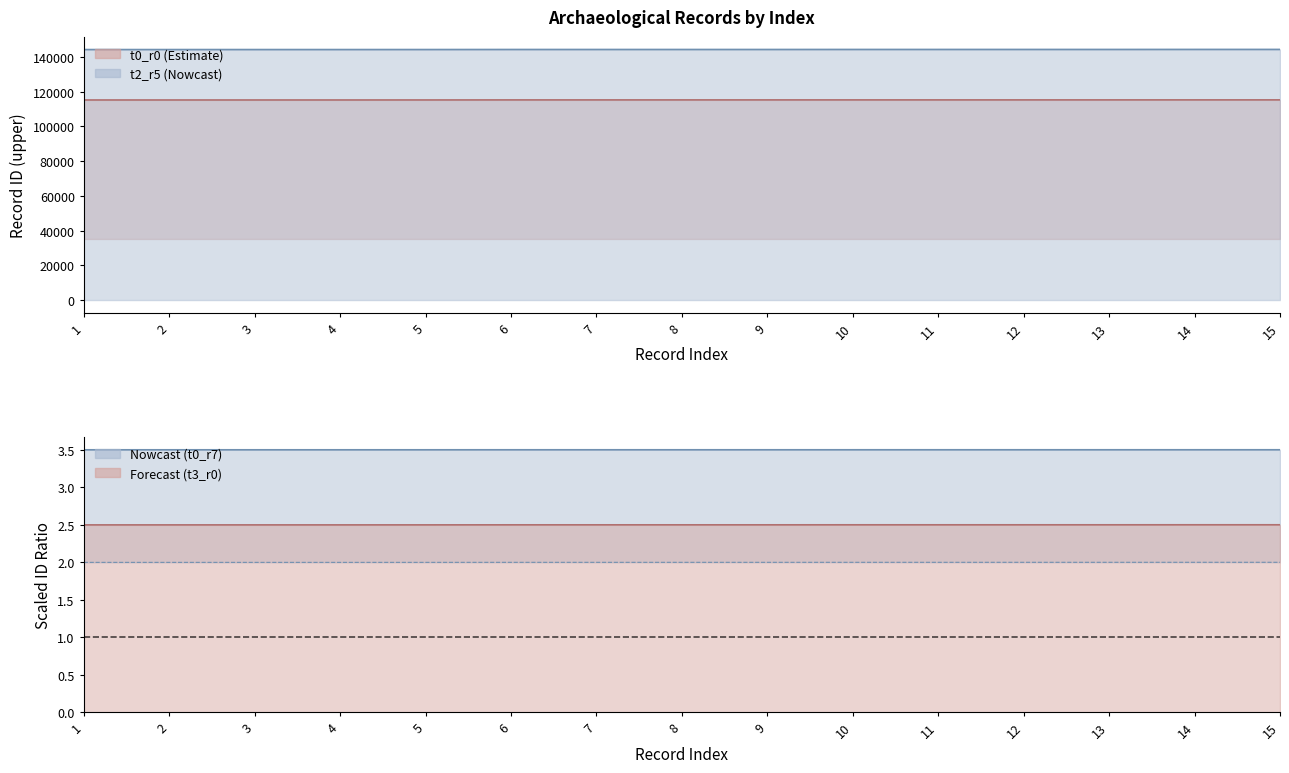

True or false: t0_r7 upper has more than 2 points higher than both neighbors.

False